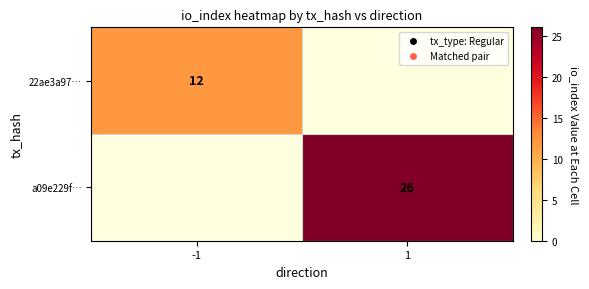

The 22ae3a97… series shows 5 at -1. True or false?

False